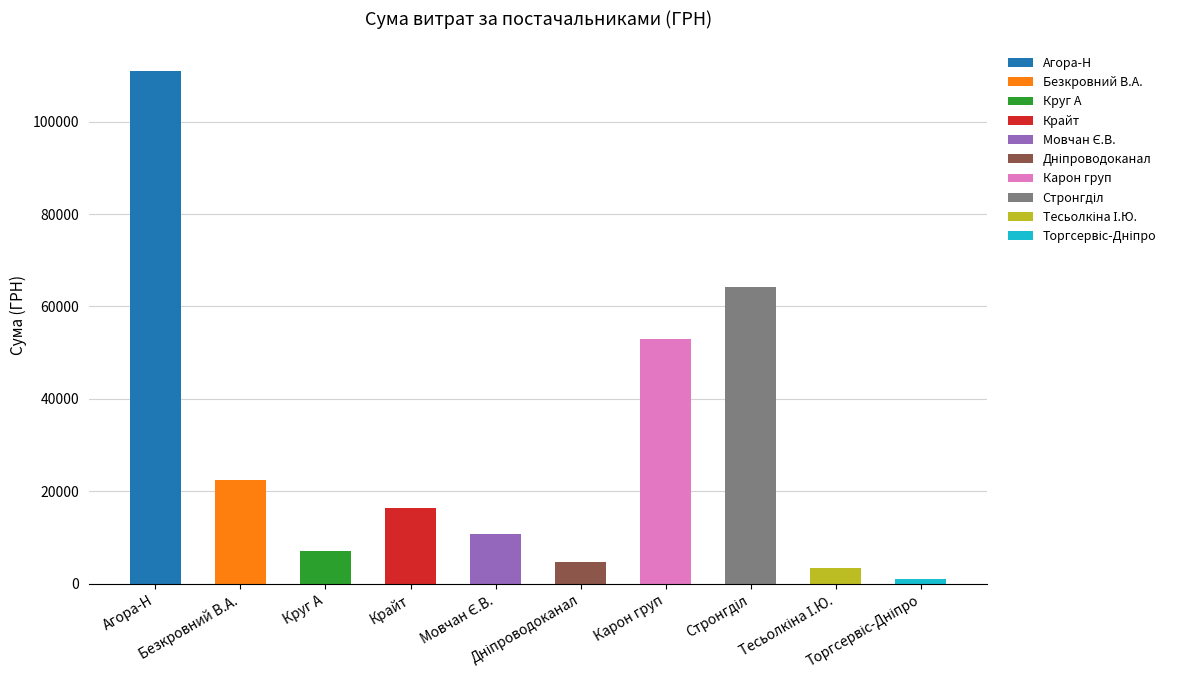

What is the difference between the maximum and minimum values?

109809.3